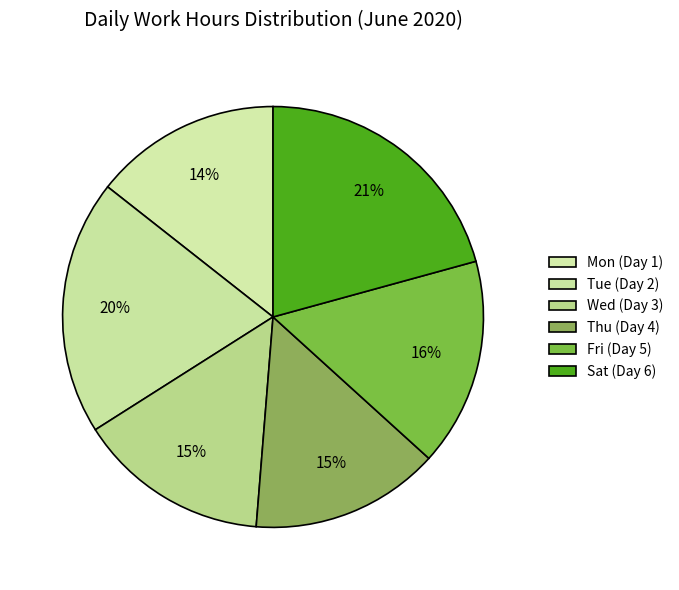

Combined, do Thu (Day 4) and Tue (Day 2) account for over 50%?

No